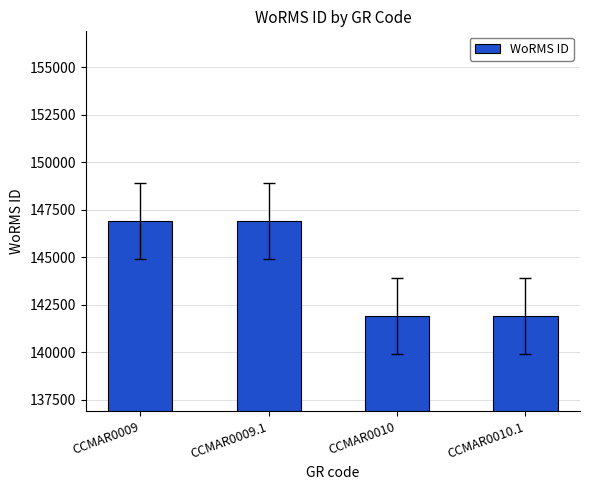

Are the bars horizontal?

No